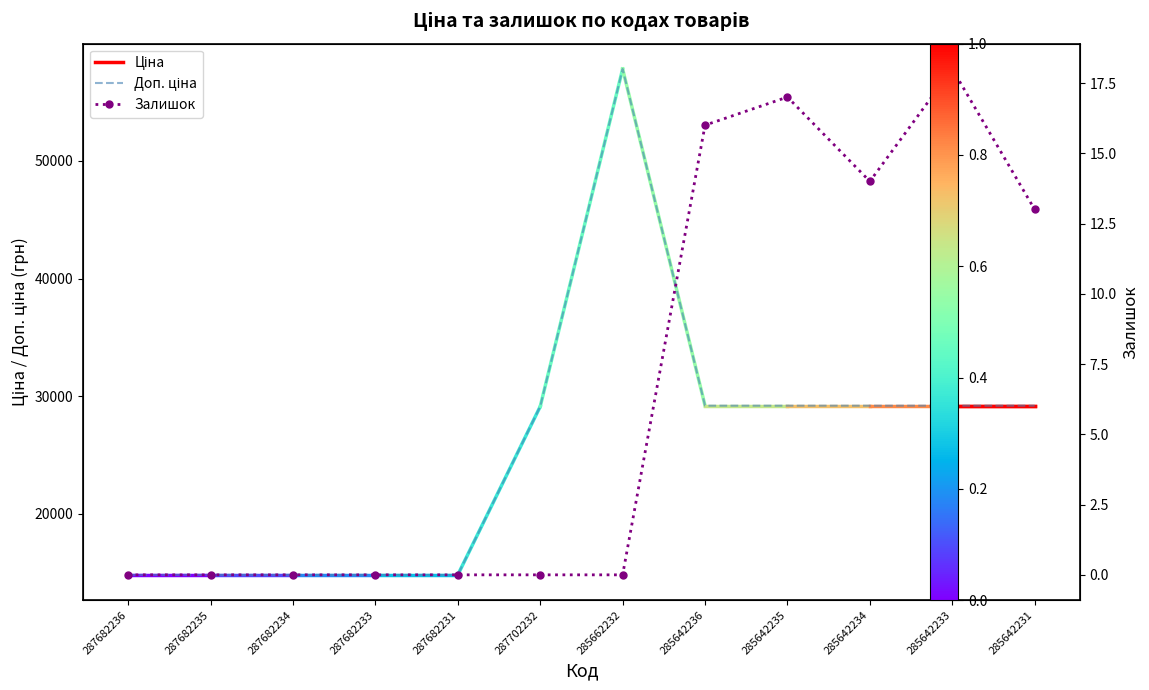

What is the highest value of the Ціна series?

57826.2